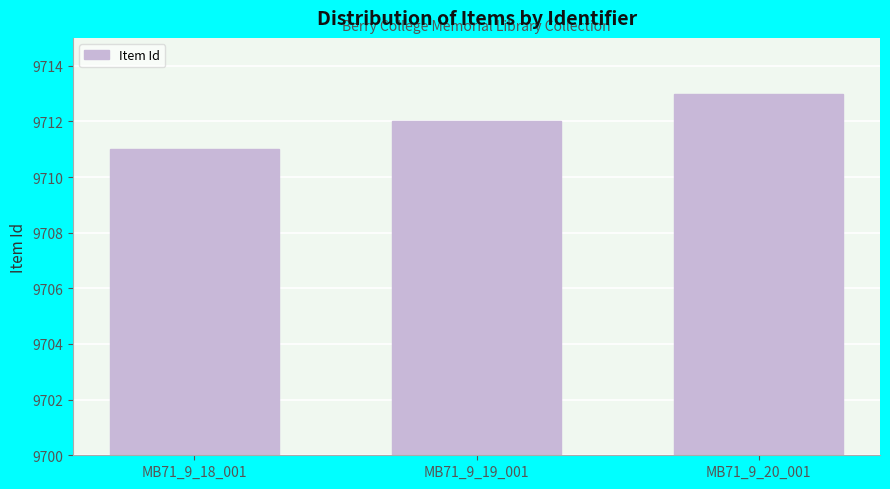

What is the minimum value shown in the chart?

9711